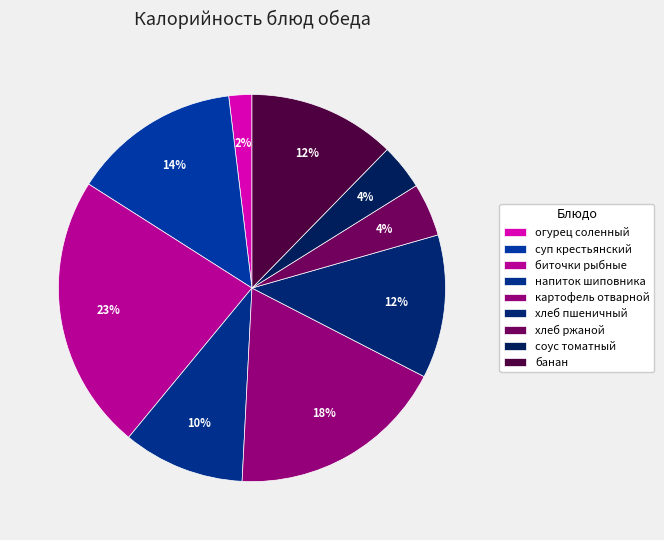

What is the change in value from хлеб пшеничный to банан?

+2.5